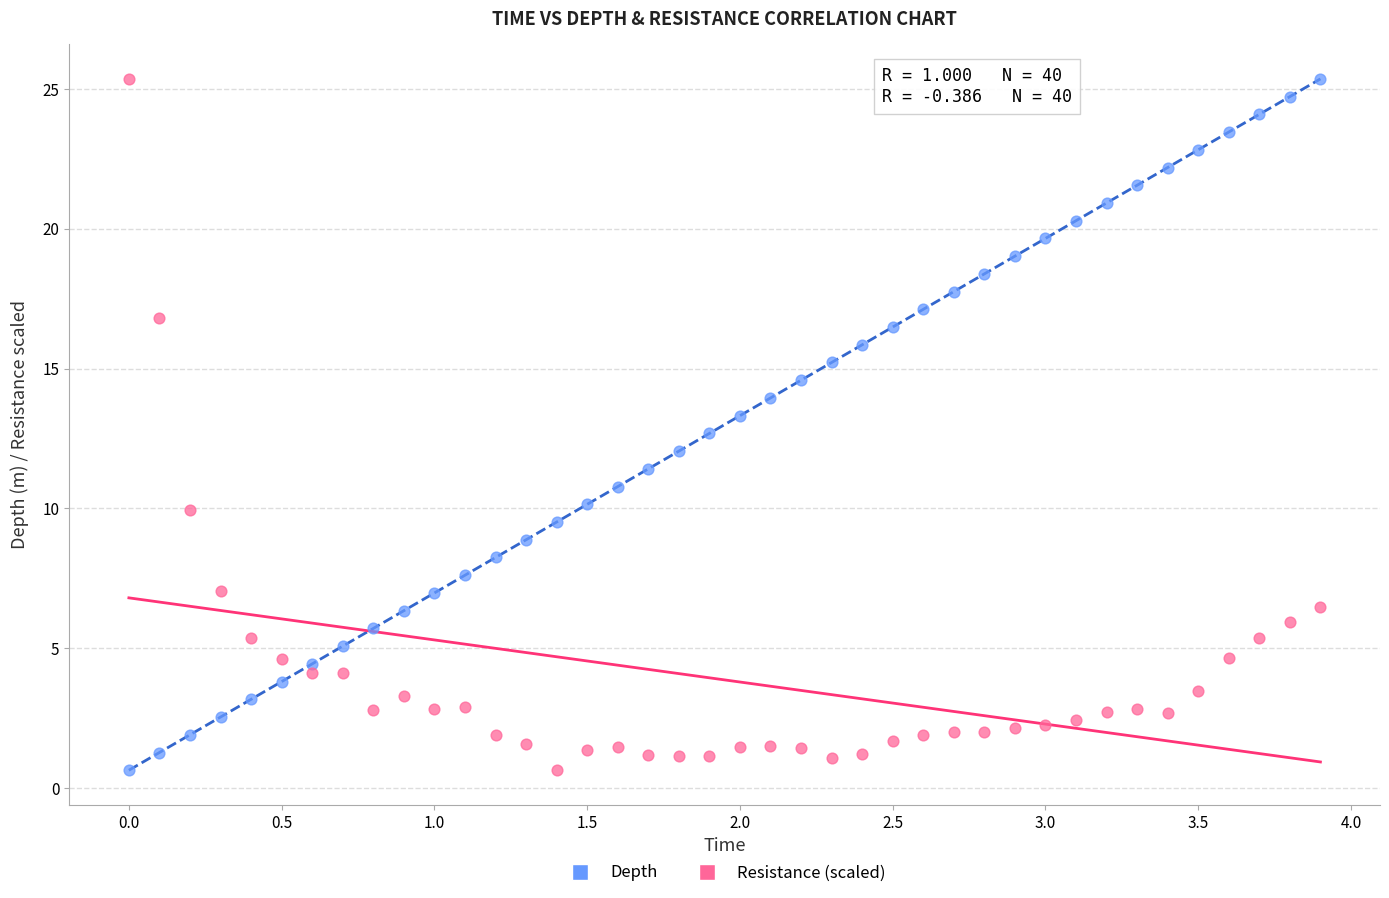

What are all the series names shown in the legend?

Depth, Resistance (scaled)